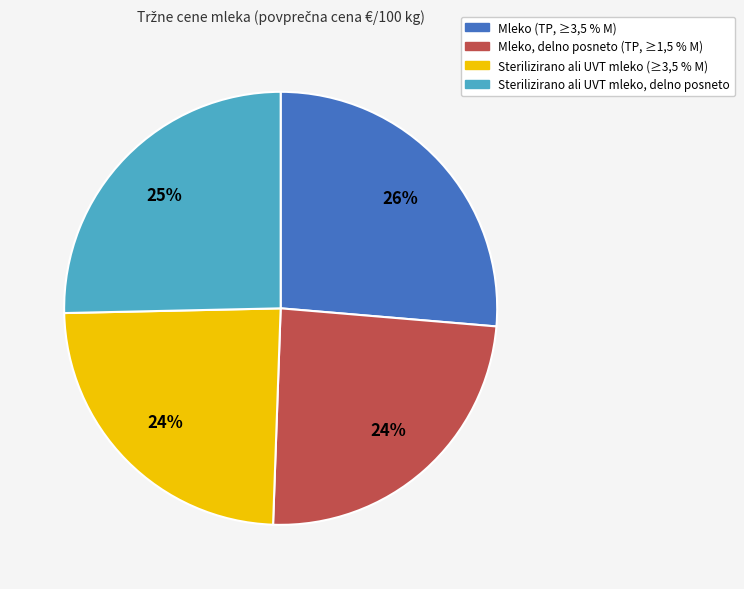

Is the sum of Mleko, delno posneto (TP, ≥1,5 % M) and Sterilizirano ali UVT mleko (≥3,5 % M) greater than half?

No